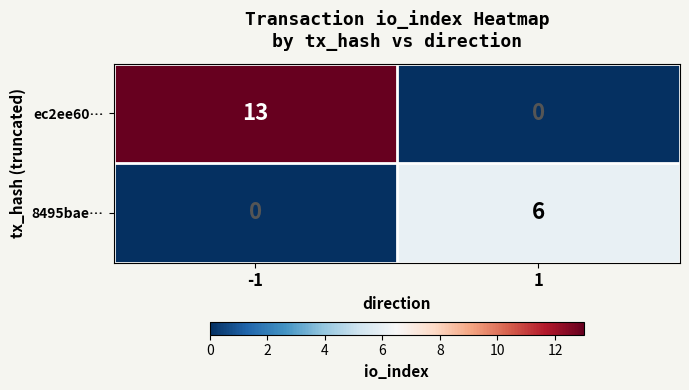

Which series has the largest total across all categories?

ec2ee60…